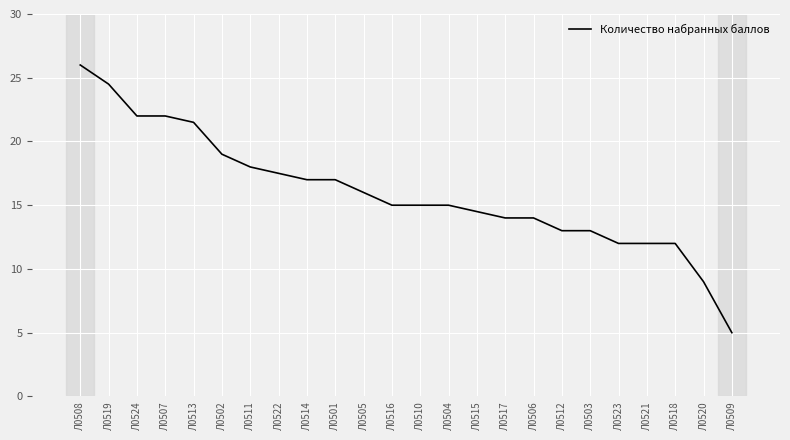

Reading left to right, extract all data points from this chart.

26.0	24.5	22.0	22.0	21.5	19.0	18.0	17.5	17.0	17.0	16.0	15.0	15.0	15.0	14.5	14.0	14.0	13.0	13.0	12.0	12.0	12.0	9.0	5.0